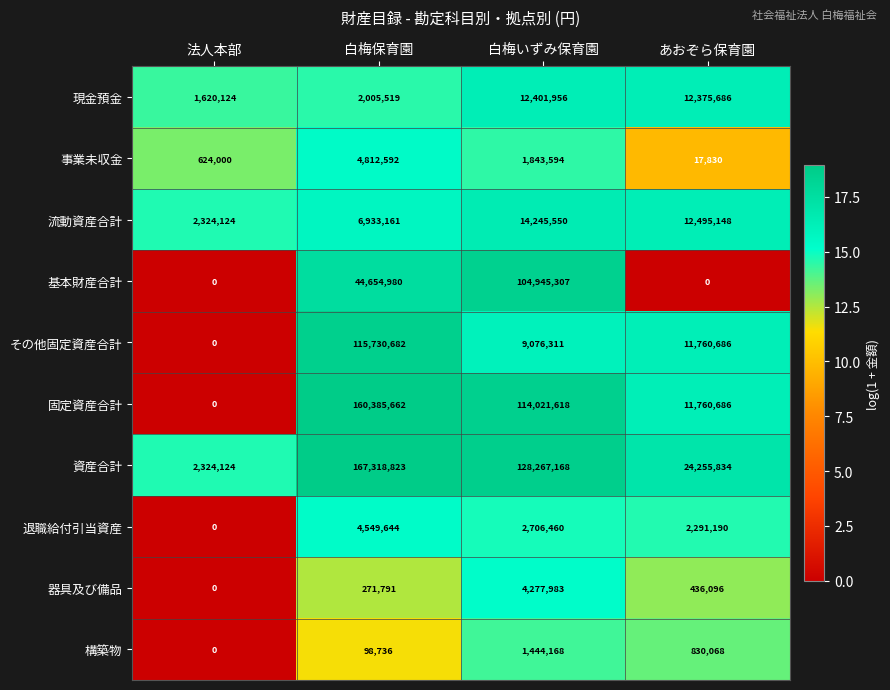

Which series changed the most between 白梅いずみ保育園 and あおぞら保育園?

基本財産合計